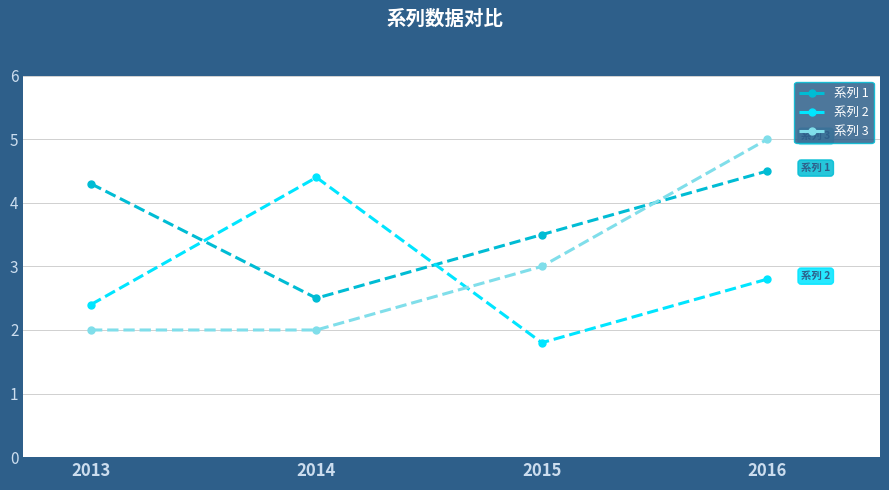

Which series has the widest spread of values?

系列 3